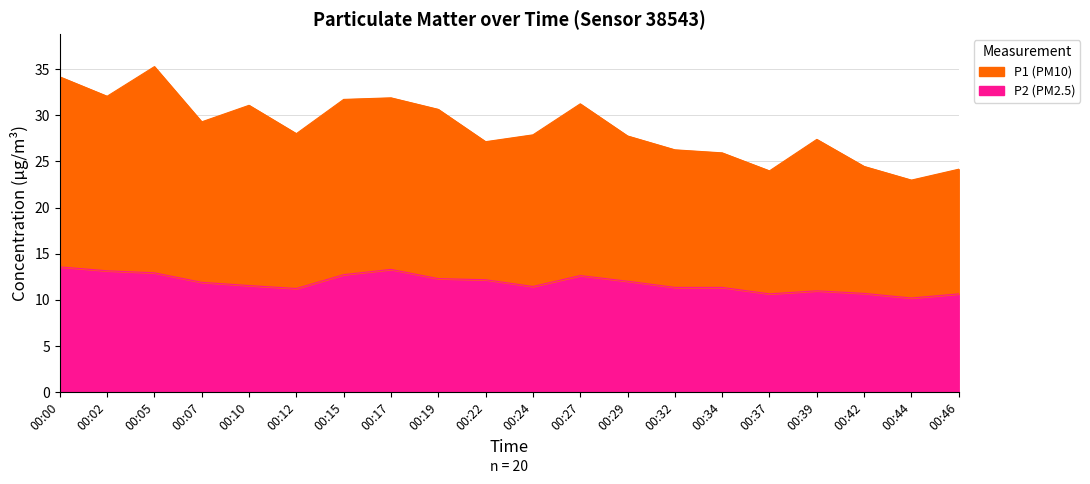

Which series has the largest total across all categories?

P1